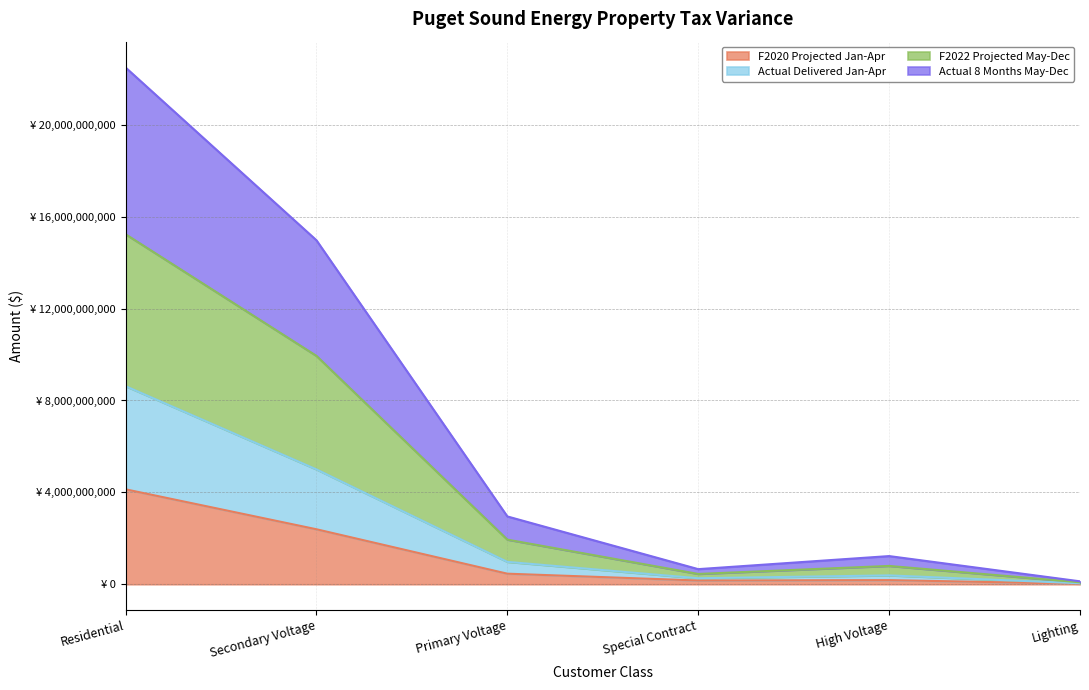

What is the difference between the second highest and minimum values in the F2020 Projected Jan-Apr series?

2373886537